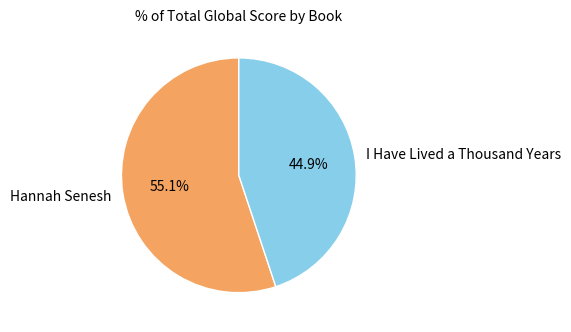

Count the number of slices in the pie.

2